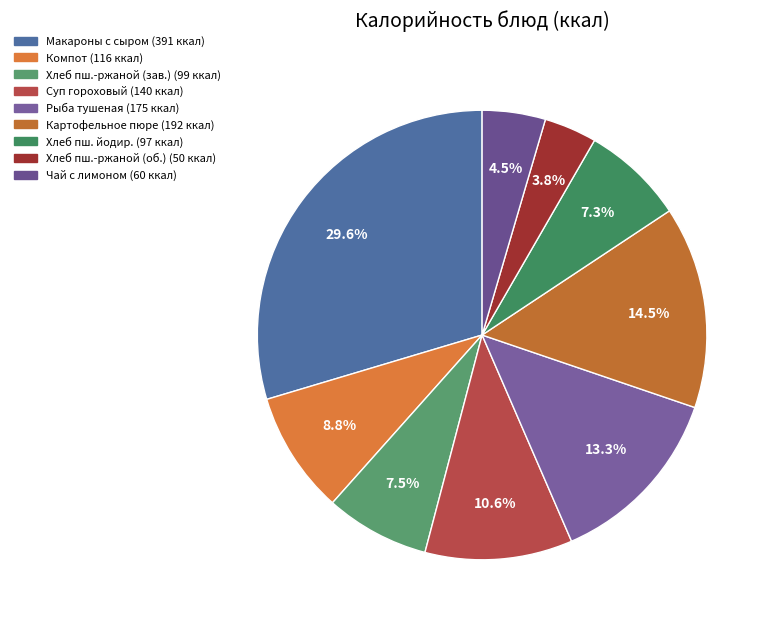

Rank the categories by value from highest to lowest.

Макароны с сыром (запеканка), Картофельное пюре, Рыба тушеная в сметанном соусе, Суп гороховый, Компот из сухофруктов, Хлеб пшенично-ржаной (завтрак), Хлеб пшеничный йодированный, Чай с лимоном, Хлеб пшенично-ржаной (обед)